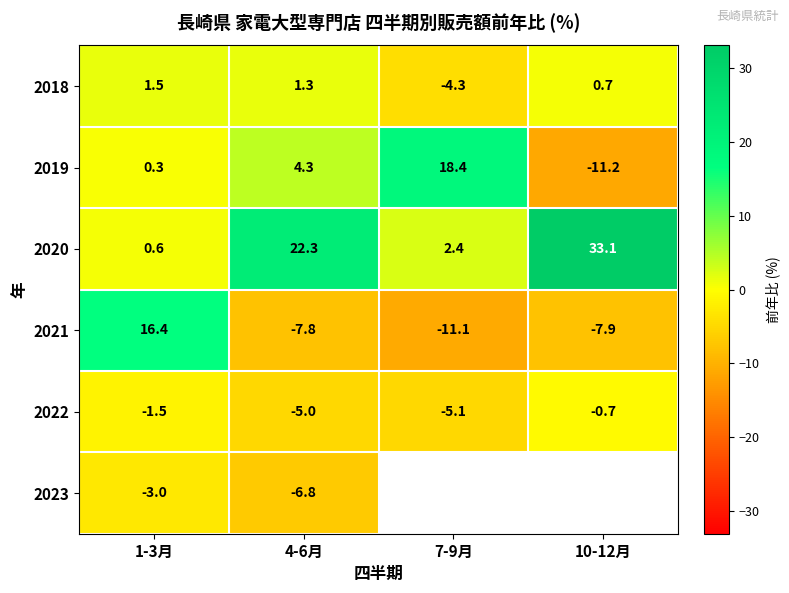

Is the value of 2020 at 1-3月 greater than the value of 2018 at 4-6月?

No